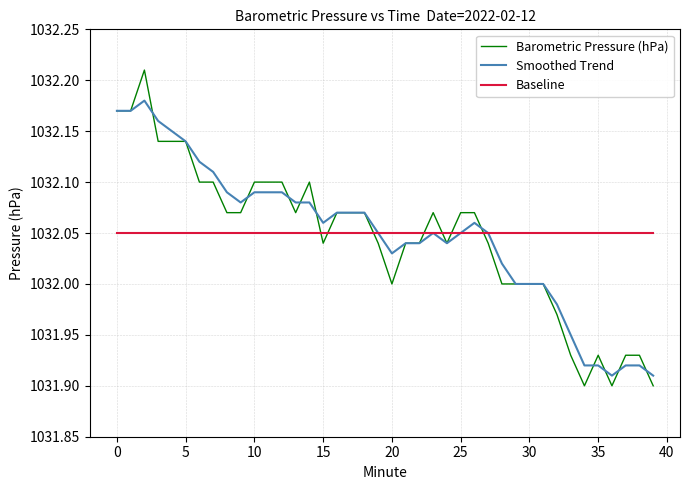

True or false: Barometric Pressure (hPa) and Baseline intersect in this chart.

True